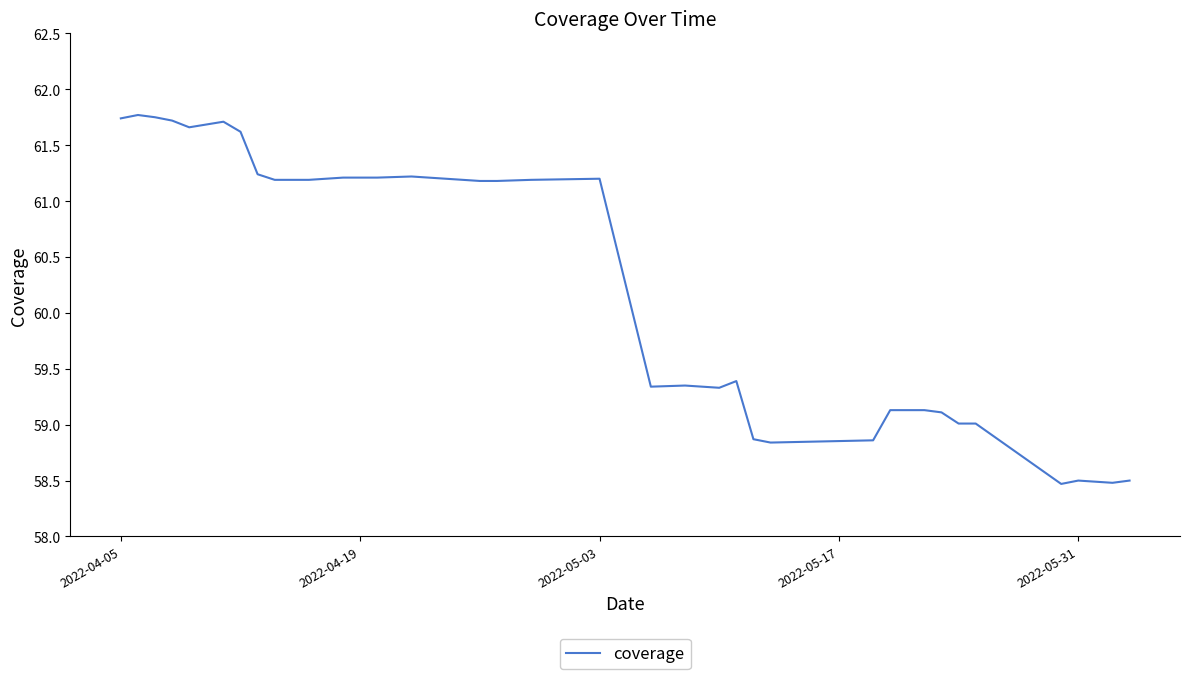

What is the minimum value shown in the chart?

58.5